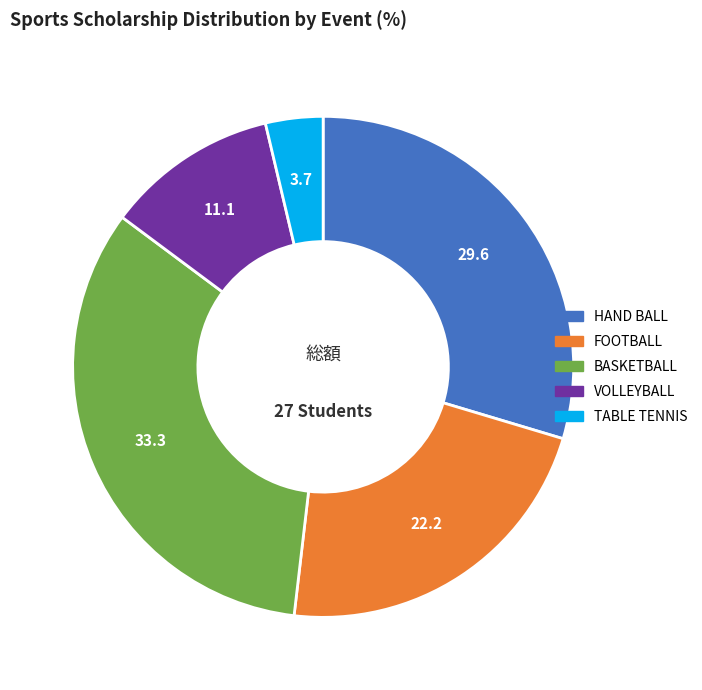

Approximately how many times larger is the value at VOLLEYBALL compared to BASKETBALL?

0.3